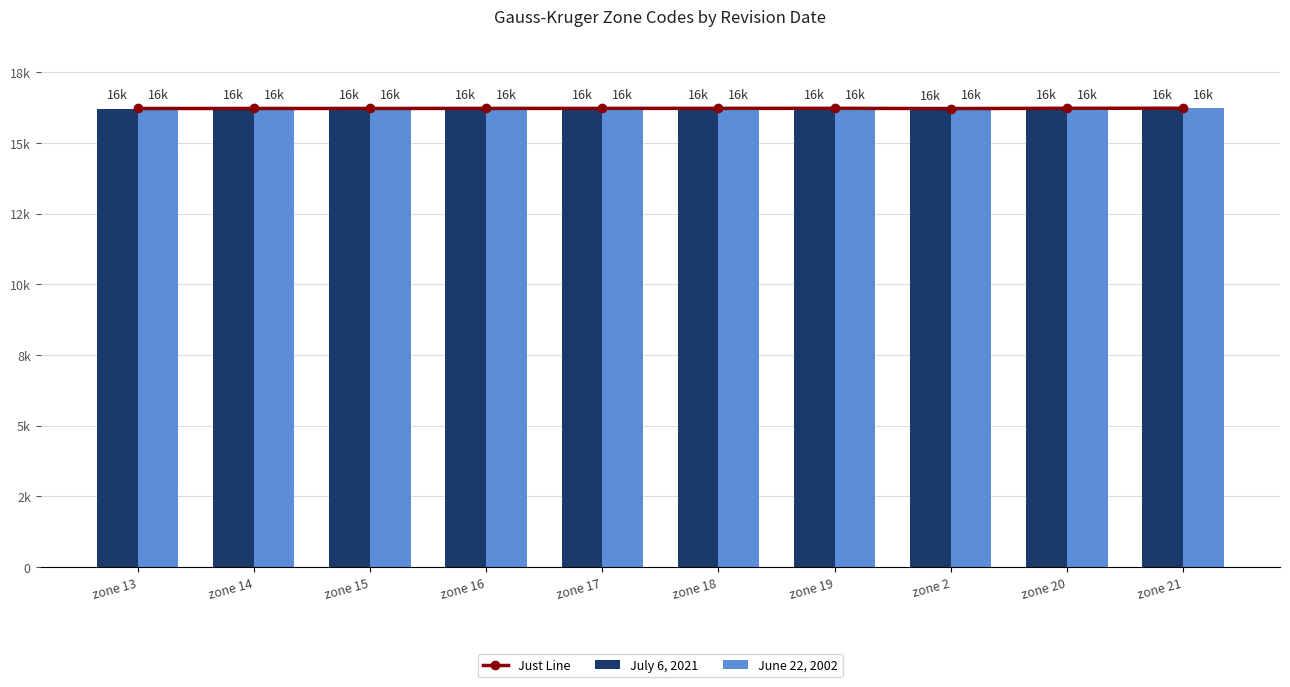

The value of Just Line at zone 17 is 4395.9. True or false?

False